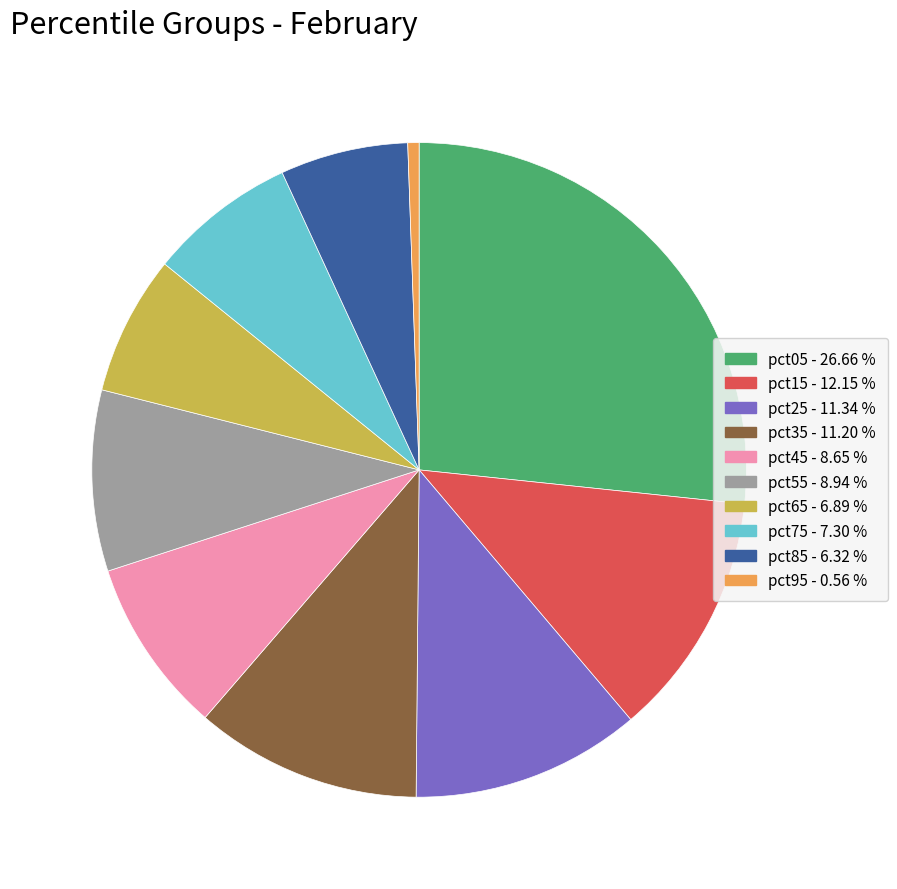

Between pct05 and pct75, which is larger?

pct05